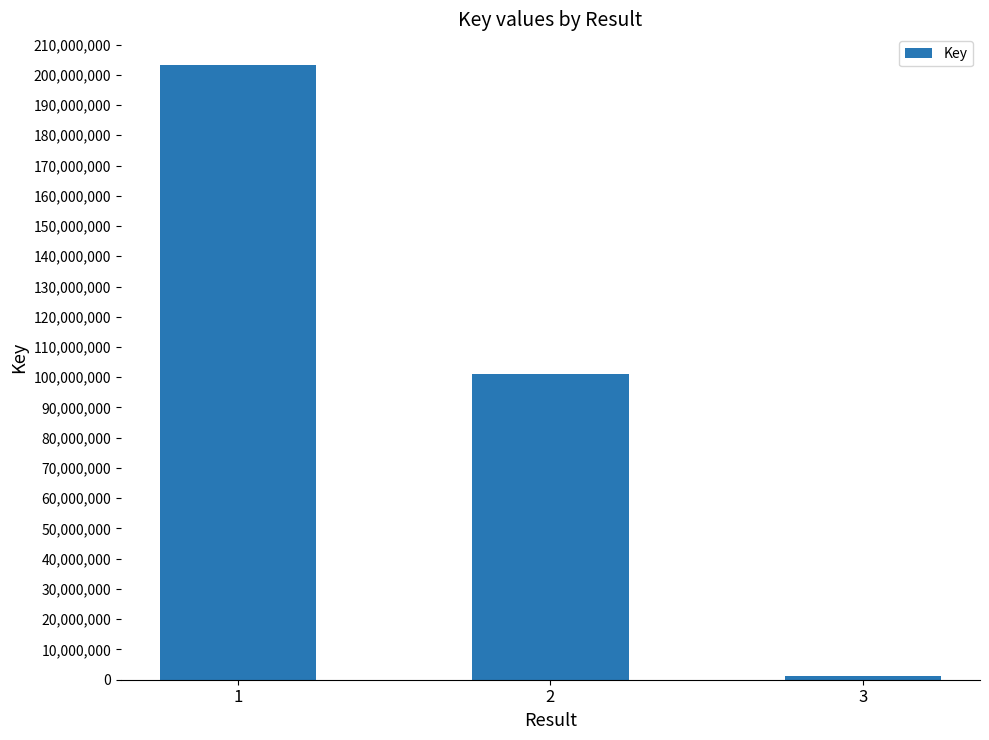

Which category has the highest value across all series?

1